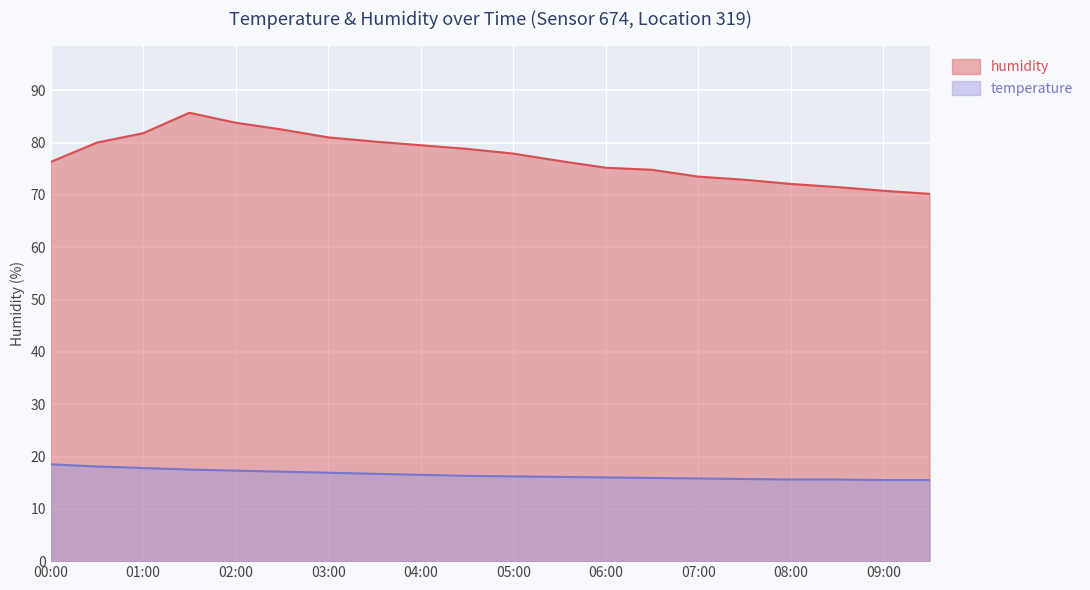

Count the number of data series in this chart.

2